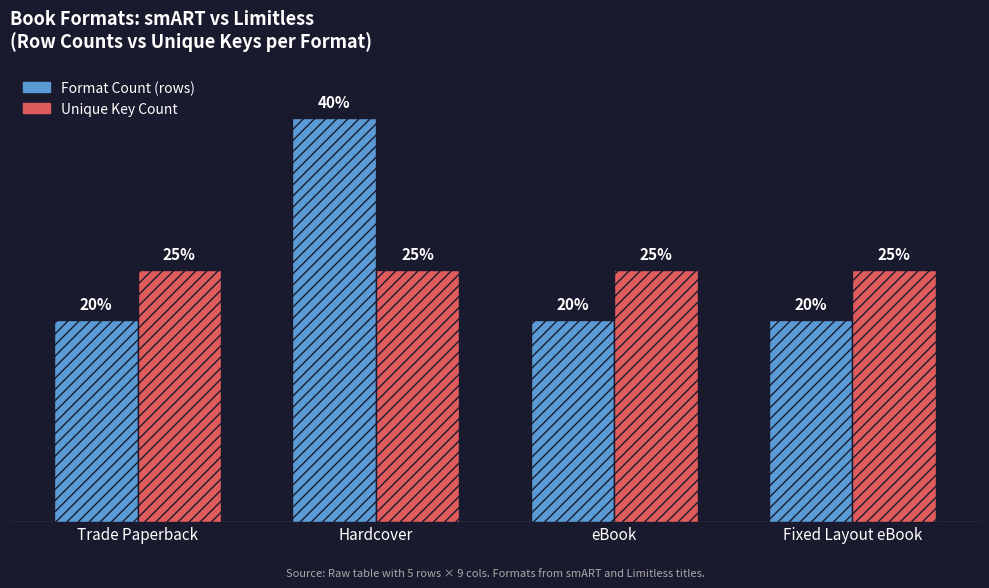

Which label corresponds to the largest value in the chart?

Hardcover